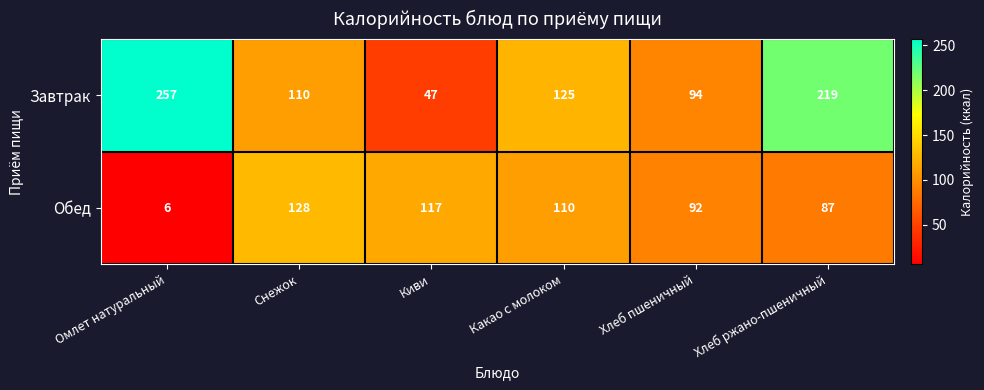

The value of Завтрак at Какао с молоком is 190. True or false?

False